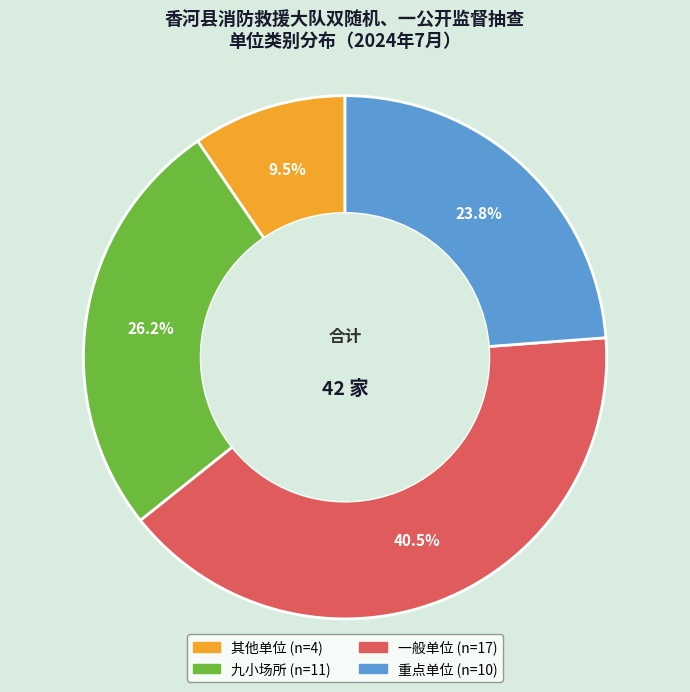

Does 九小场所 account for over 50% of the chart?

No